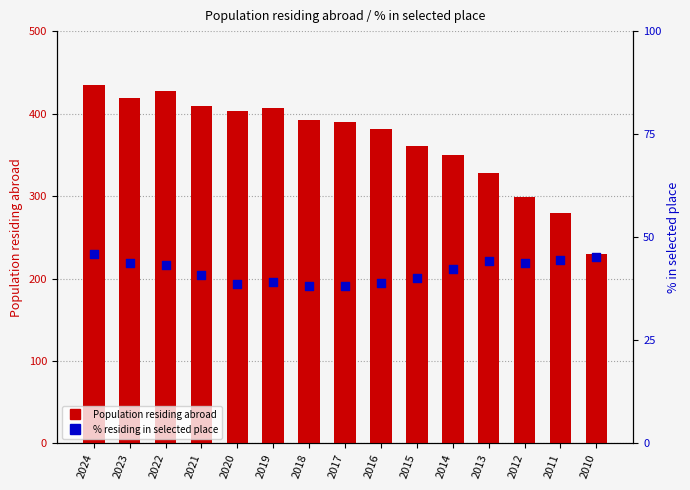

At which category is the sum across all series the highest?

2024